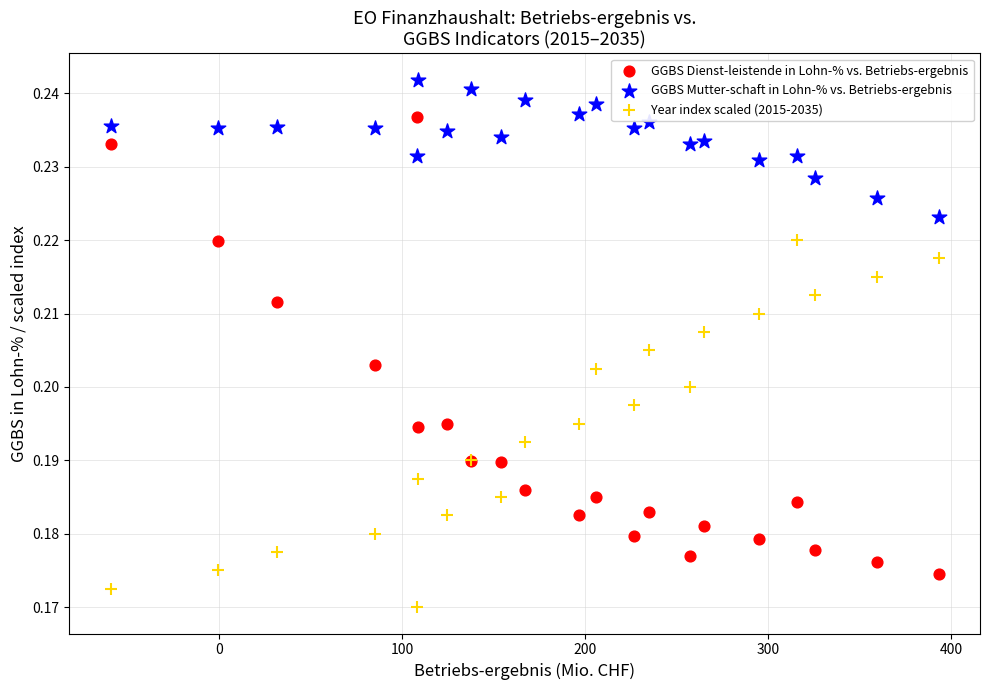

Which series reaches the minimum Y coordinate?

Year index scaled (2015-2035)